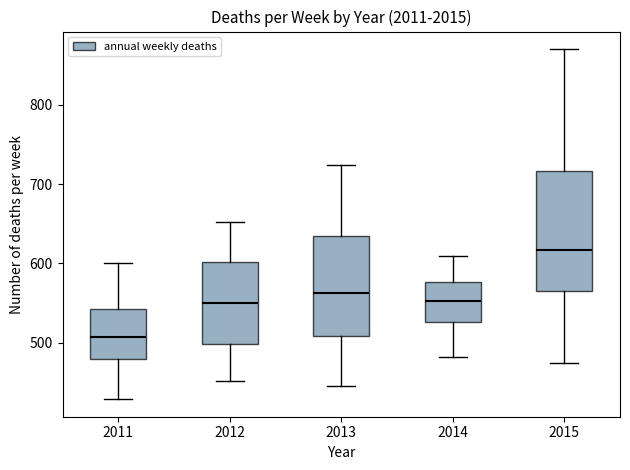

Which box is the tallest, from its lower edge to its upper edge?

2015